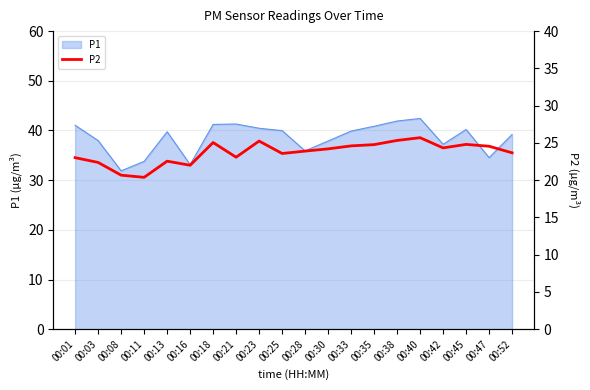

The P1 series shows 18.4 at 00:42. True or false?

False